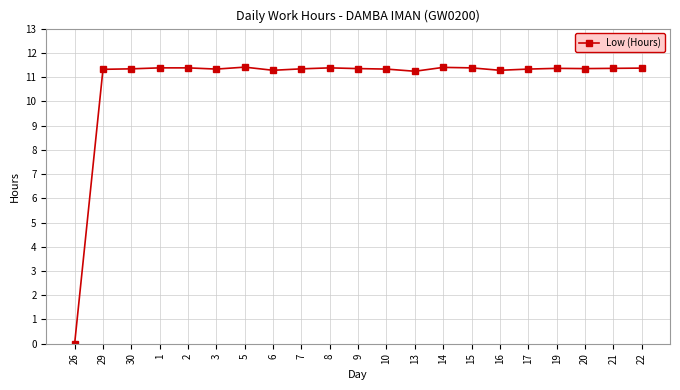

Is it true that the value at 10 is 11.3?

True